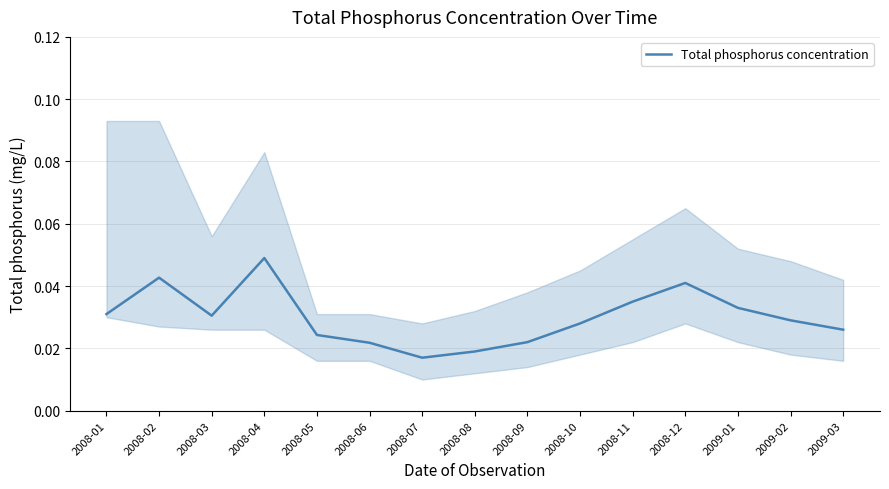

List the labels in order of value, largest first.

2008-04, 2008-02, 2008-12, 2008-11, 2009-01, 2008-01, 2008-03, 2009-02, 2008-10, 2009-03, 2008-05, 2008-09, 2008-06, 2008-08, 2008-07